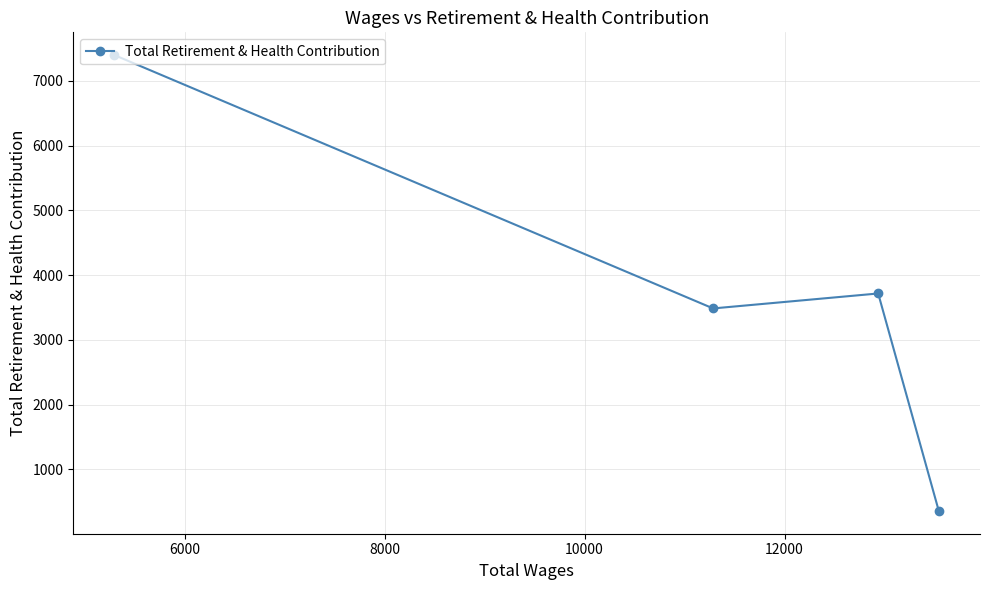

What is the value of the 4th point from the left?

356